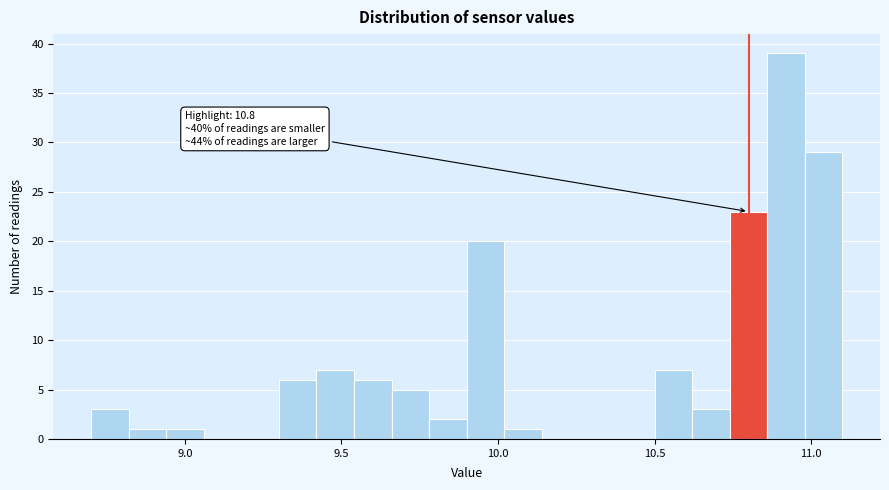

Around what value on the x-axis is the tallest bar? Give the approximate position of its centre, as read against the axis.

10.90